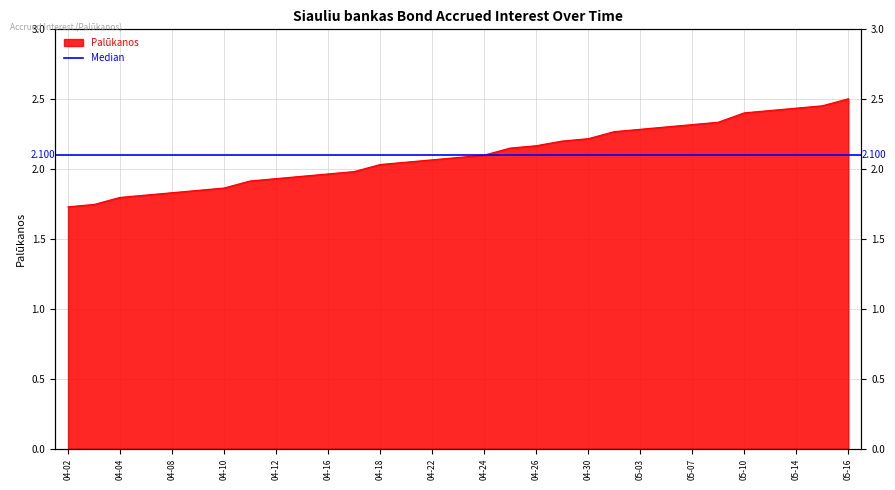

What is the change in value from 2024-04-11 to 2024-04-24?

+0.2